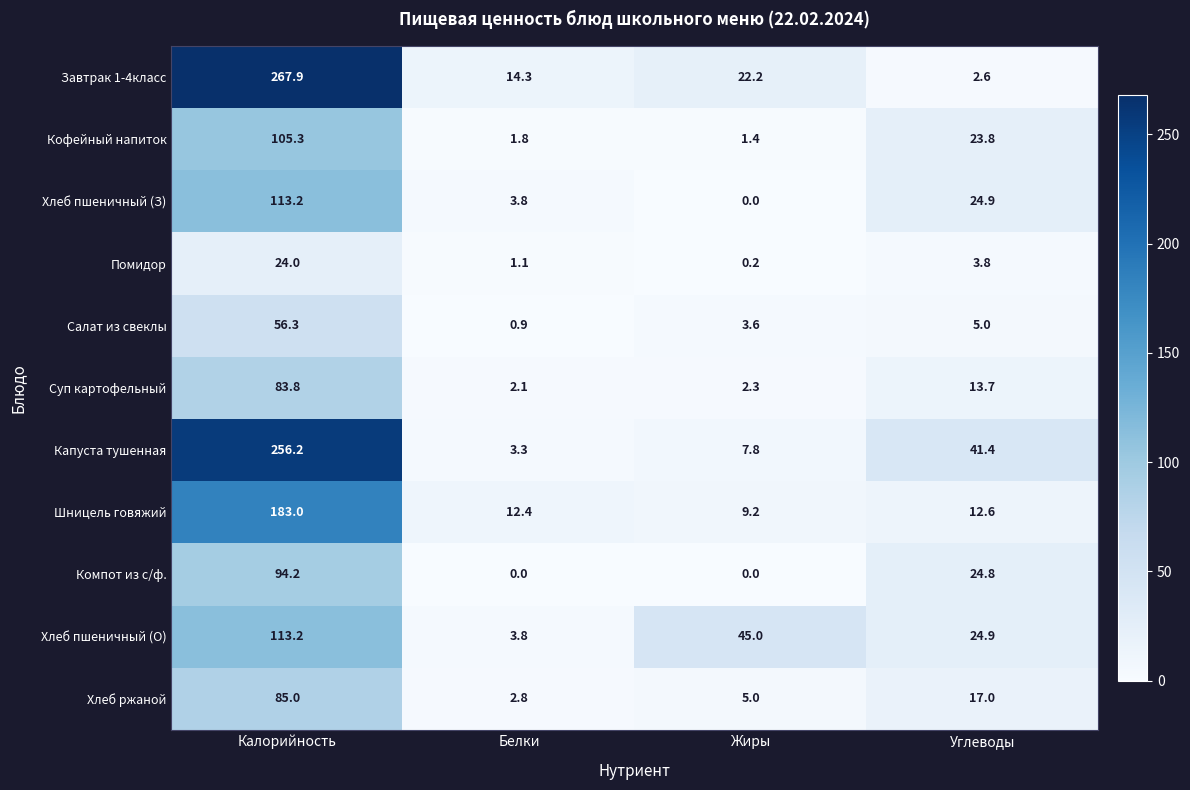

What is the difference between the maximum and second lowest values in the Завтрак 1-4класс series?

253.6